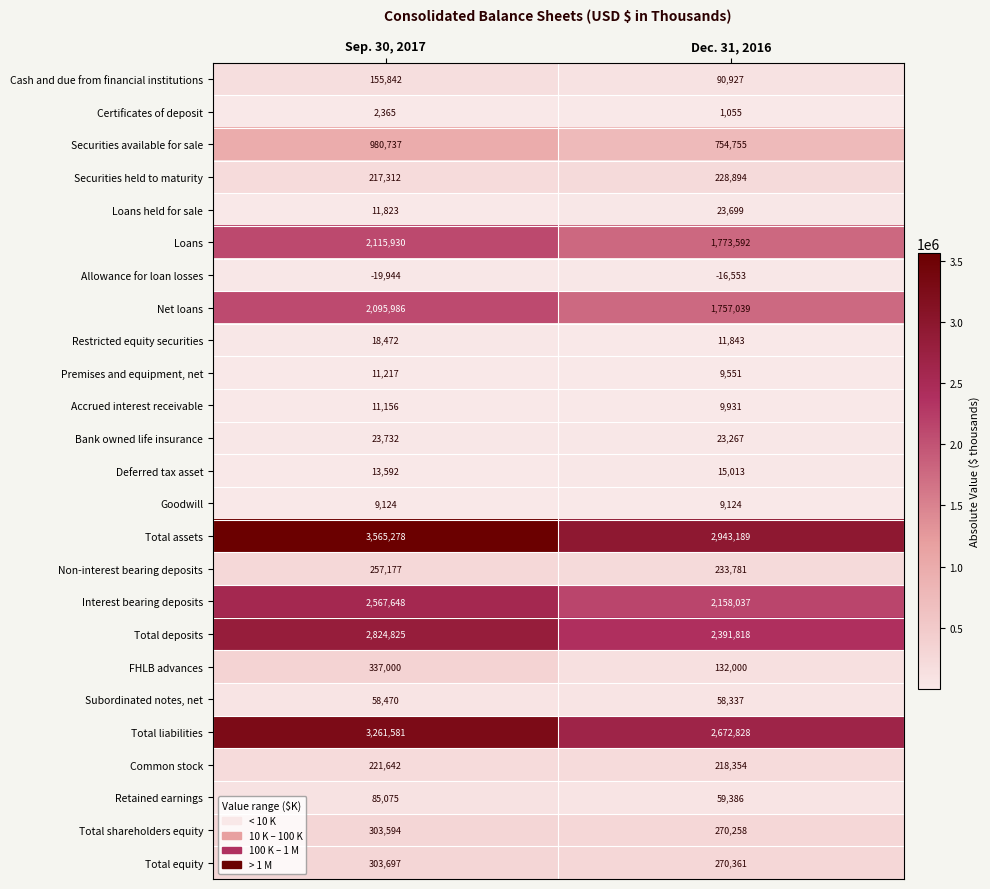

What value does the Retained earnings series have at Sep. 30, 2017?

85075